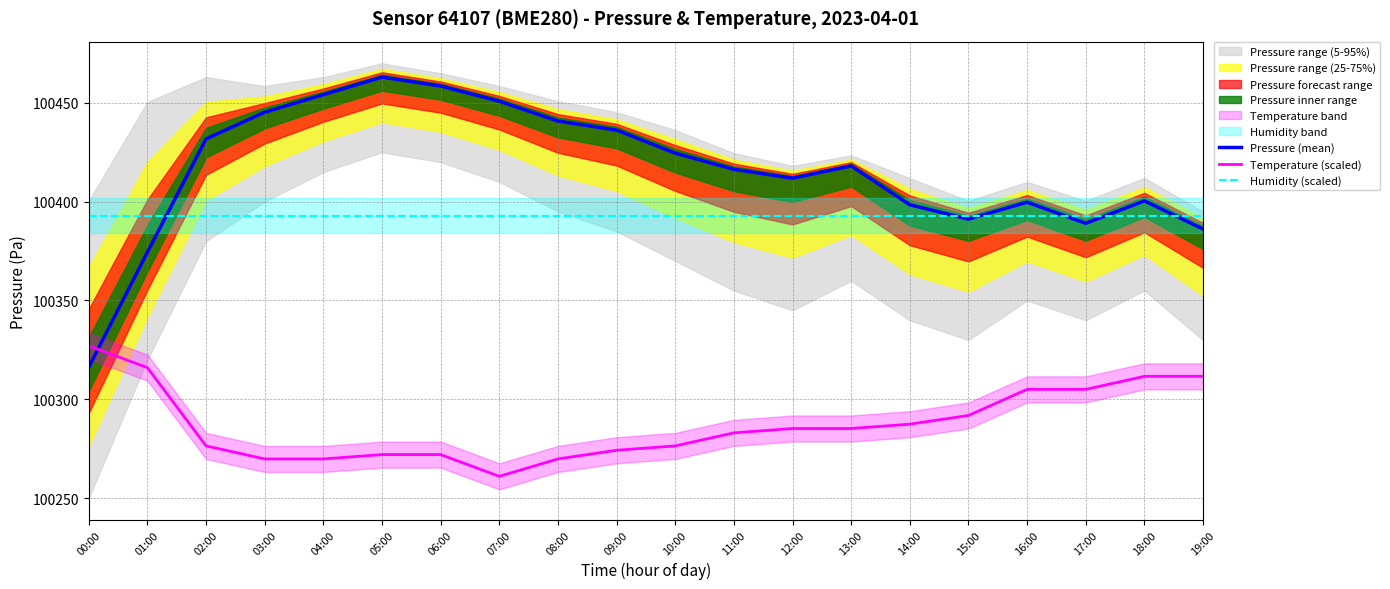

Where is the first local minimum for Pressure (mean)?

12:00